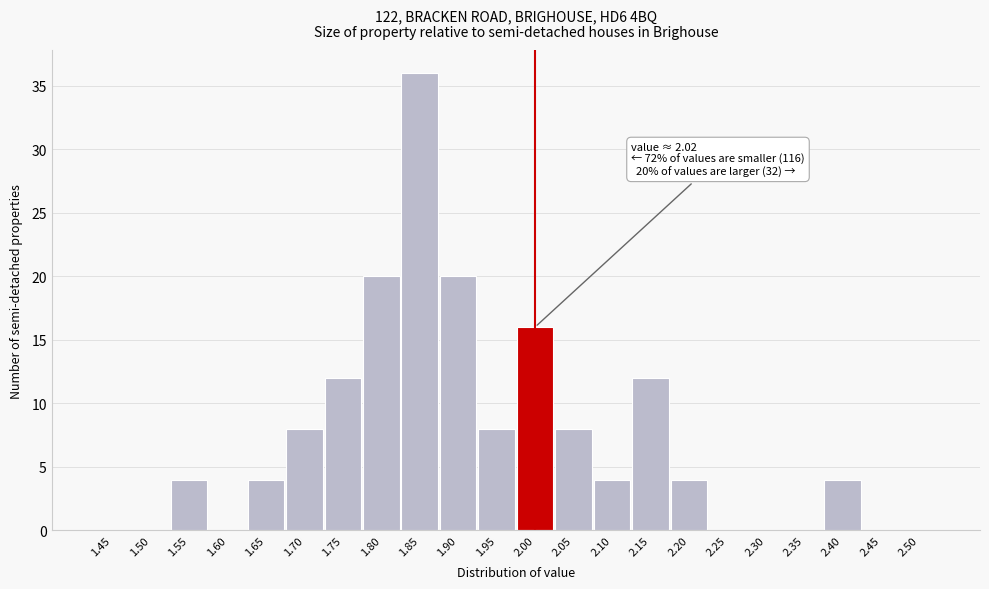

Reading left to right, what are all the values shown in this chart?

1.45=0	1.50=0	1.55=4	1.60=0	1.65=4	1.70=8	1.75=12	1.80=20	1.85=36	1.90=20	1.95=8	2.00=16	2.05=8	2.10=4	2.15=12	2.20=4	2.25=0	2.30=0	2.35=0	2.40=4	2.45=0	2.50=0